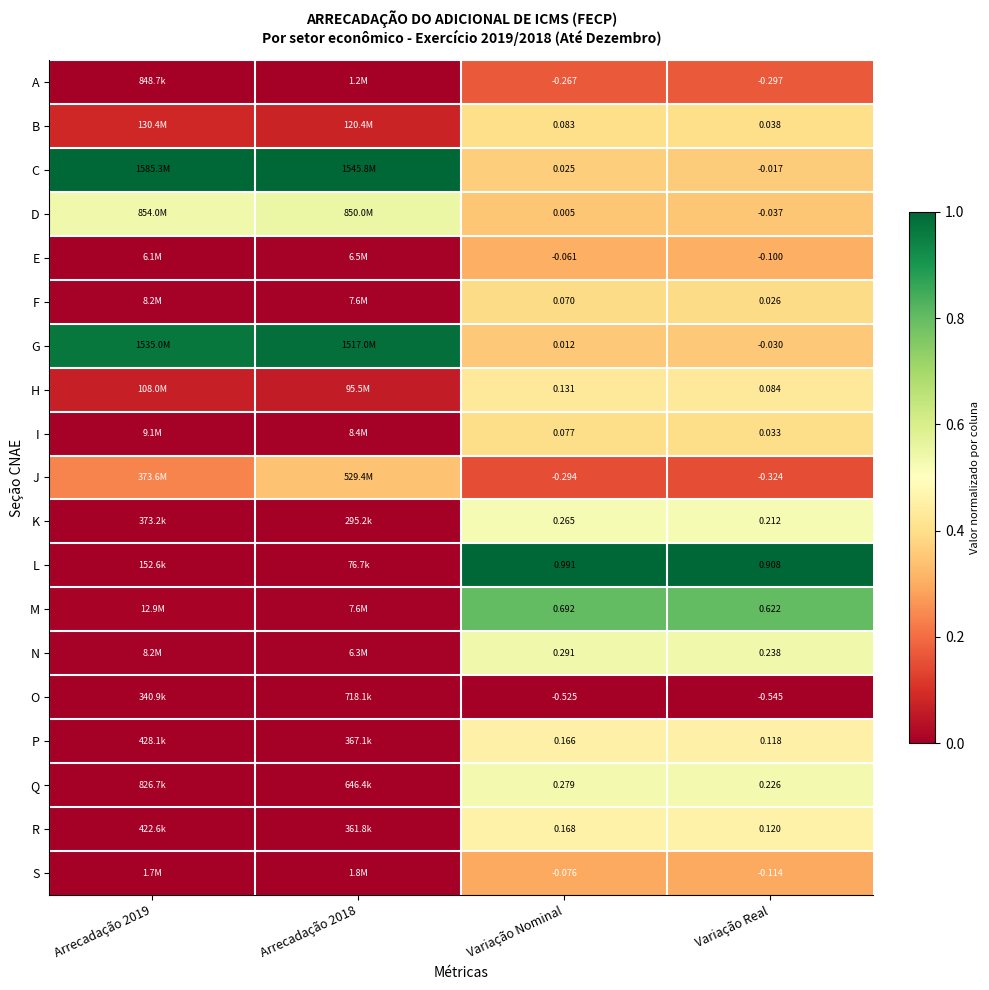

What is the difference between the highest and lowest values at Arrecadação 2019?

1.0